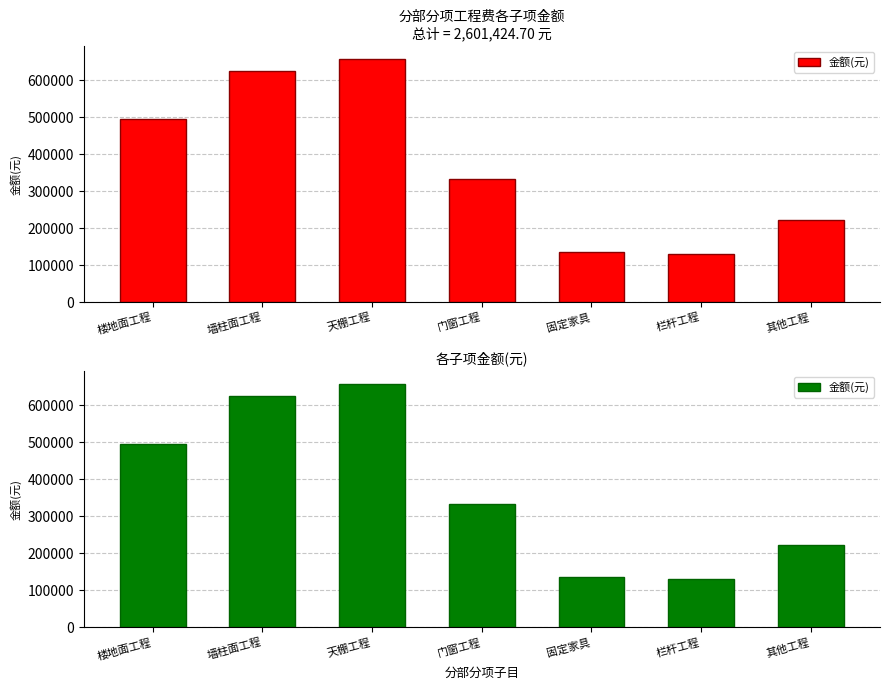

How many values are below 333783?

3